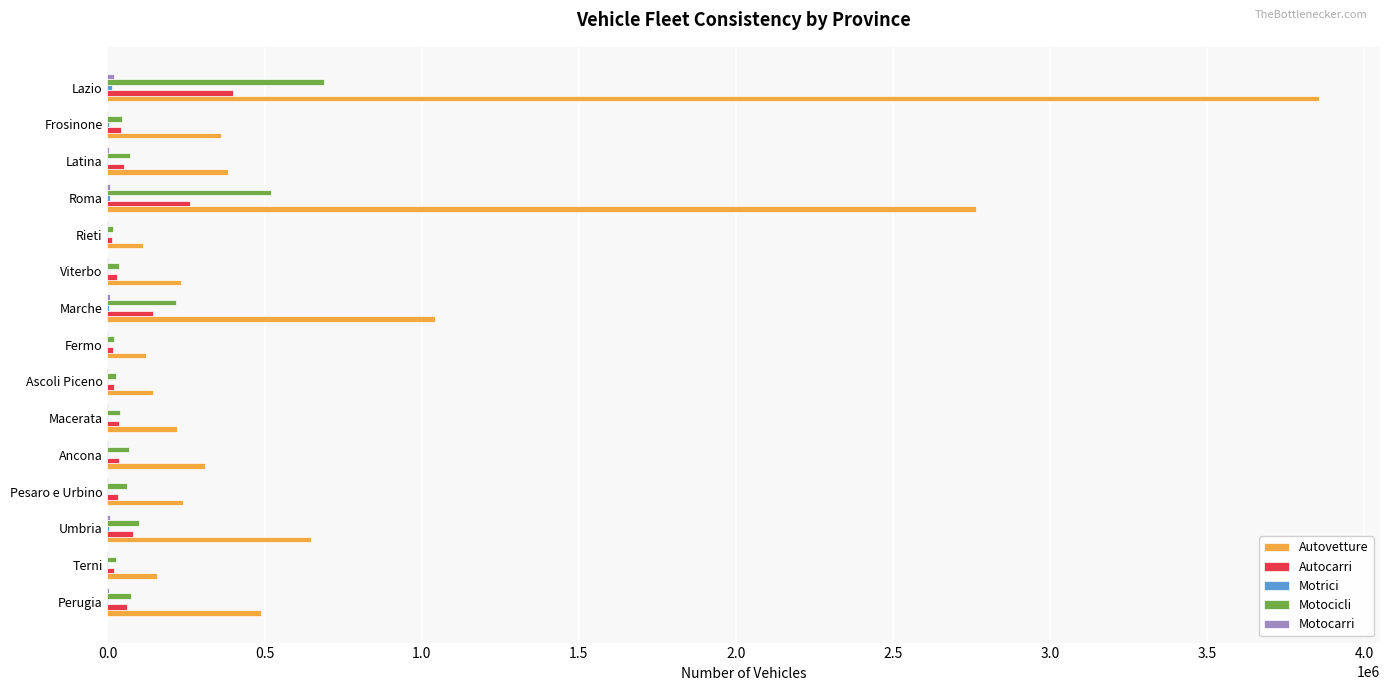

What is the sum of all Autocarri values?

1251960